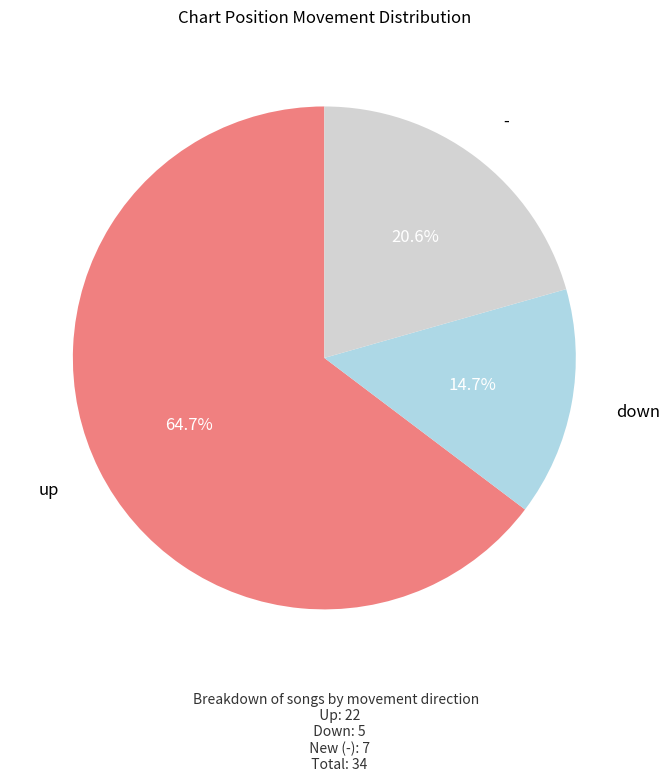

Is there any slice that represents more than half of the pie?

Yes